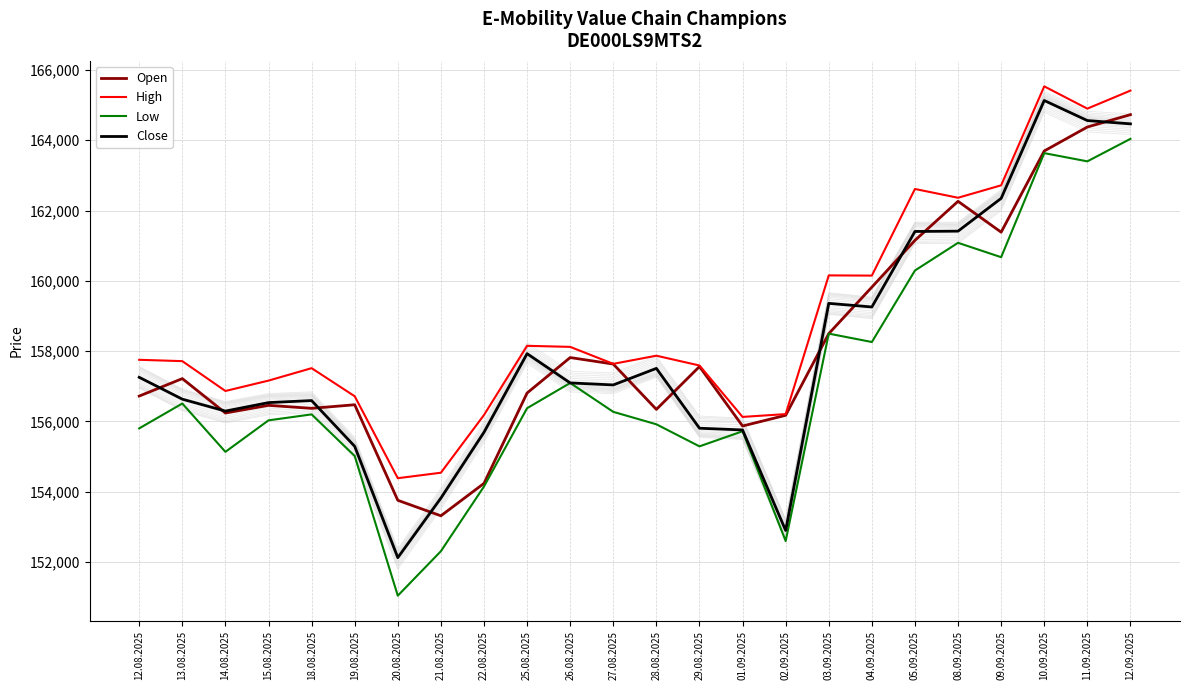

How many distinct data groups are displayed?

4